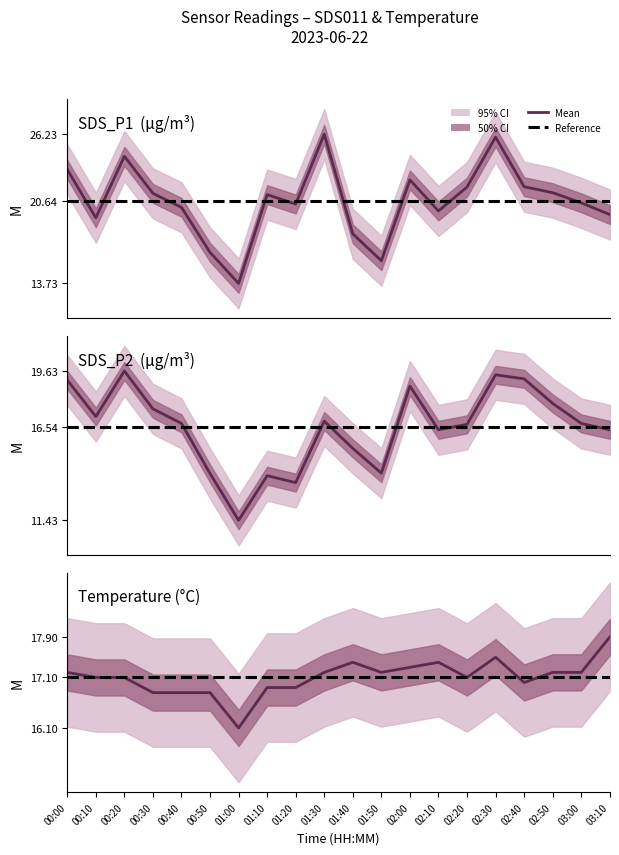

At how many categories does at least one series exceed 0?

20